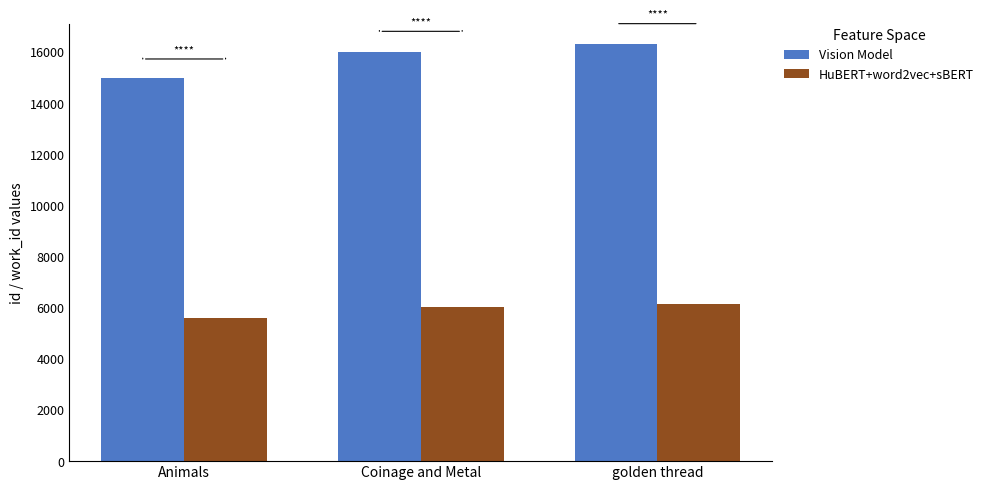

What is the difference between the highest and lowest values at Coinage and Metal?

9978